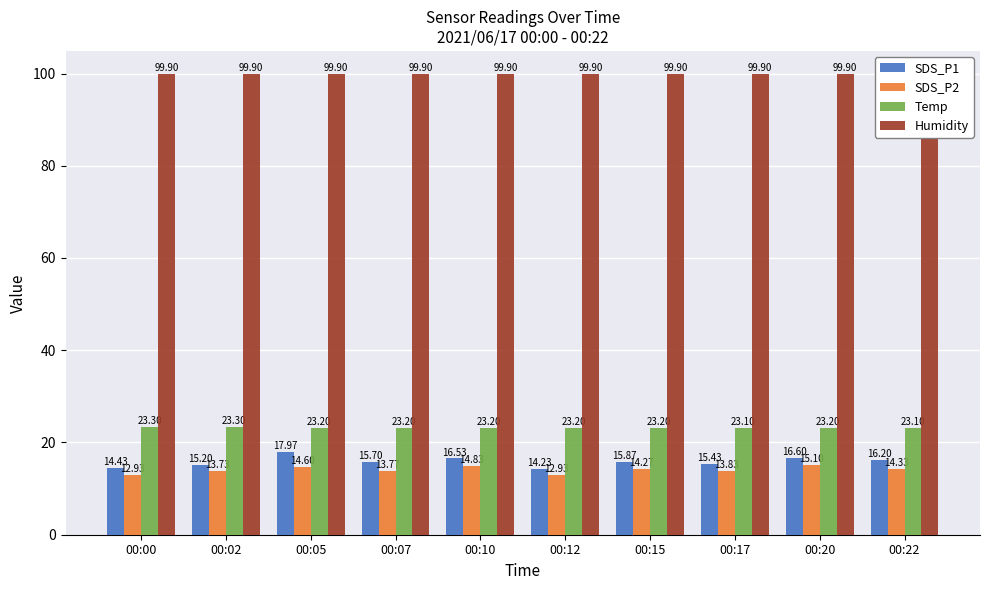

What is the difference between the SDS_P2 values at 00:07 and 00:15?

0.5